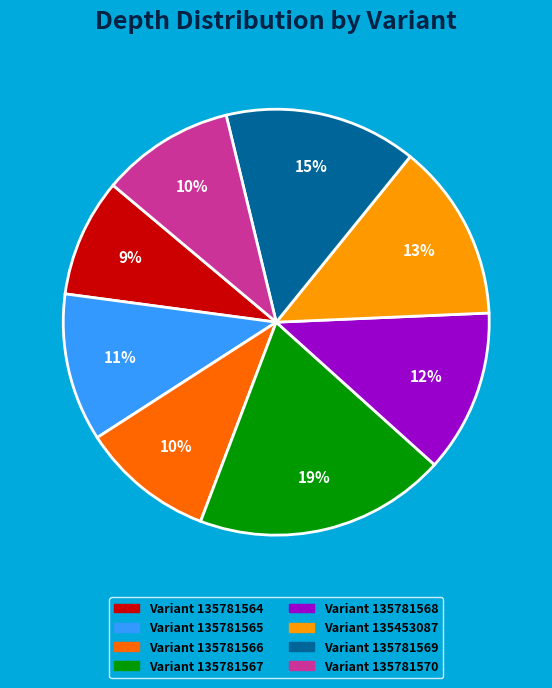

To the nearest percent, what is the average slice percentage?

12%